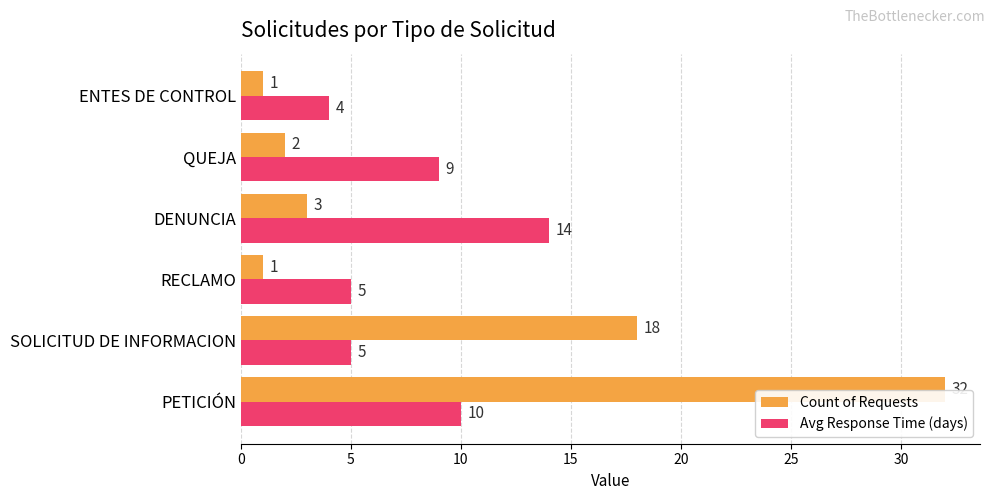

What is the greatest value displayed?

32